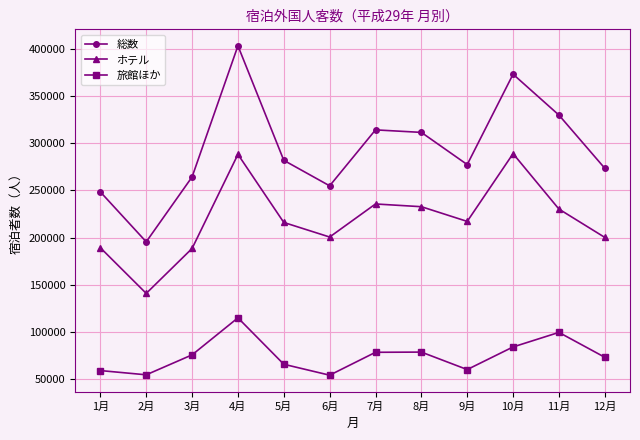

Count the number of data series in this chart.

3